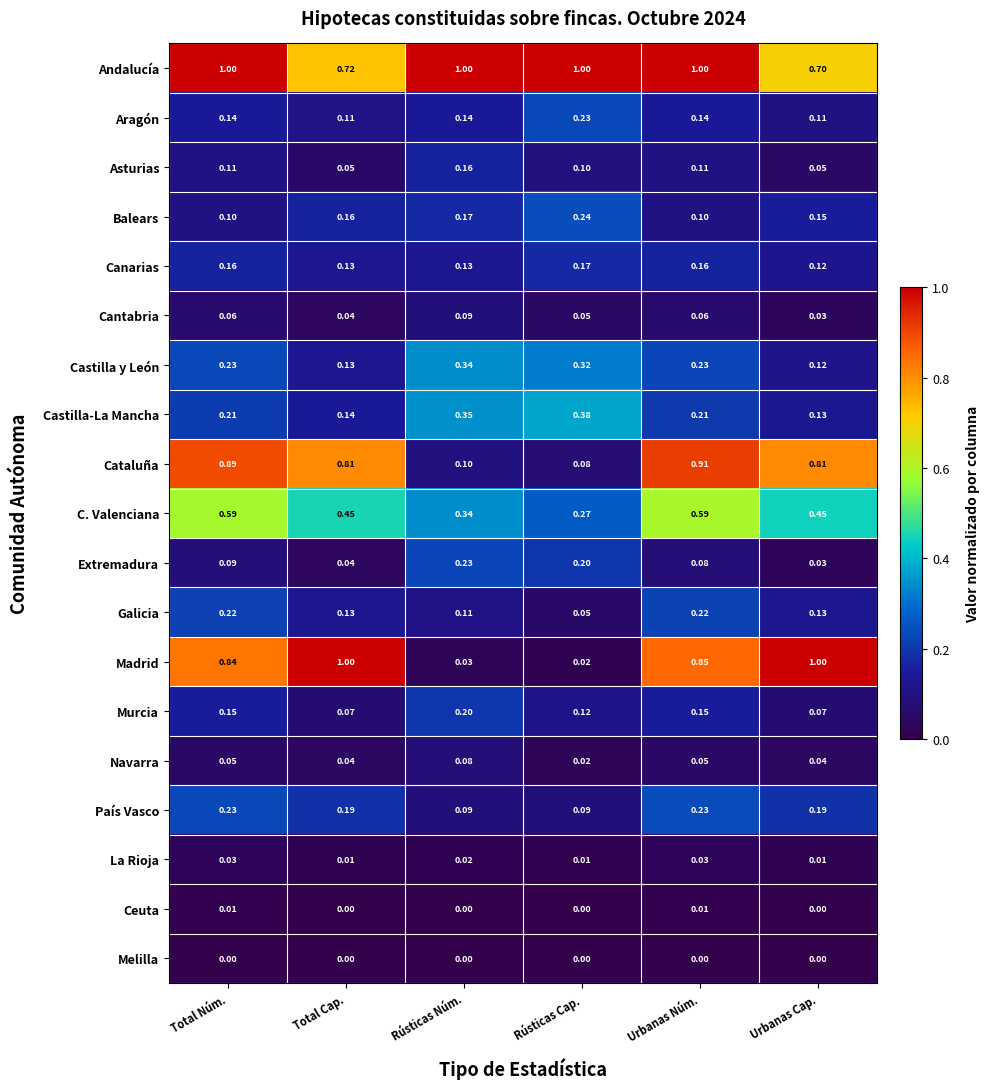

At which label does Cataluña reach its peak?

Urbanas Núm.